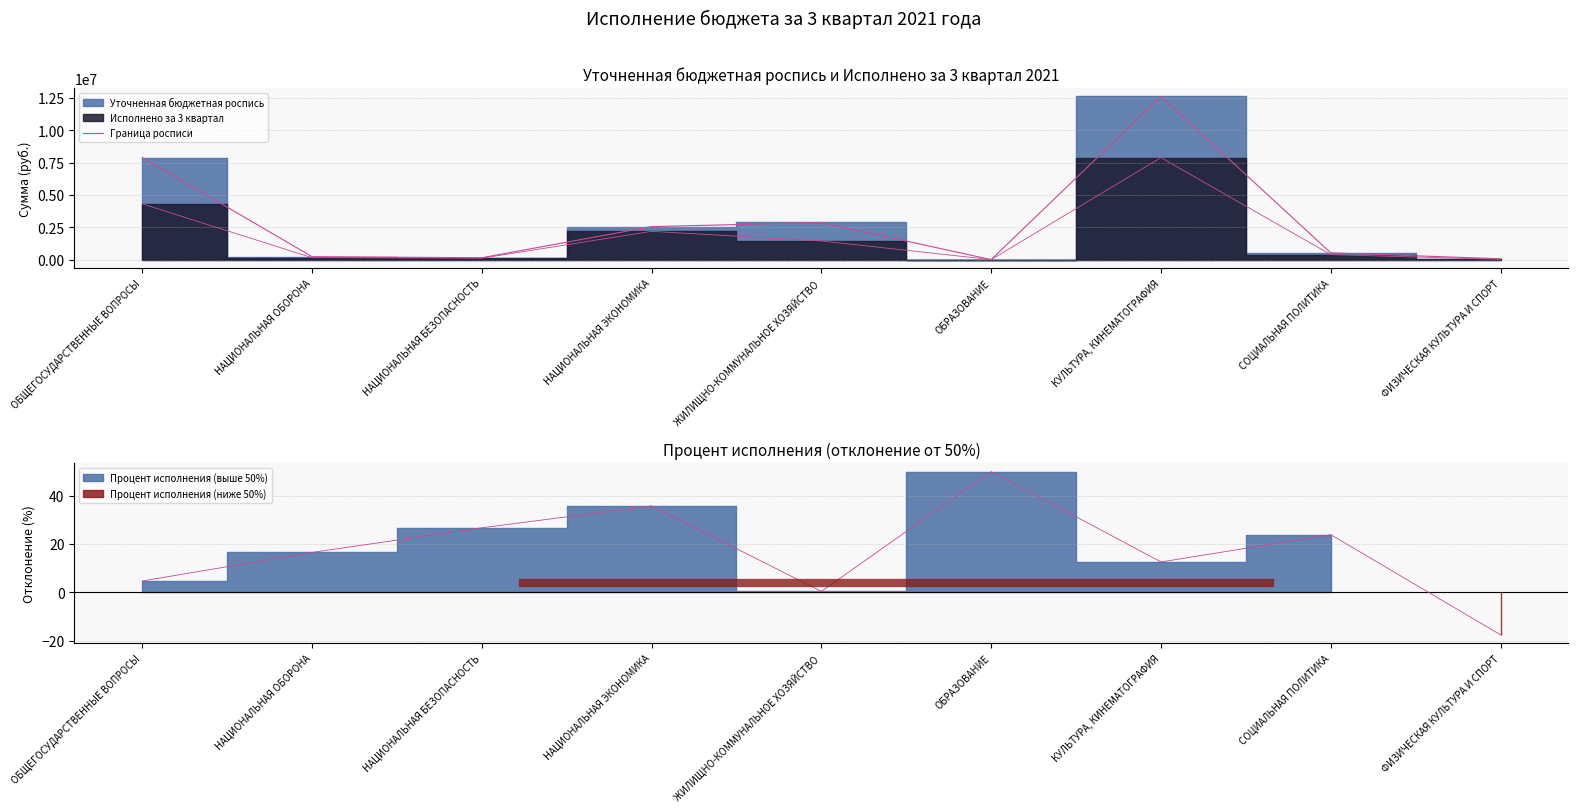

List the labels in order of value, largest first.

КУЛЬТУРА, КИНЕМАТОГРАФИЯ, ОБЩЕГОСУДАРСТВЕННЫЕ ВОПРОСЫ, ЖИЛИЩНО-КОММУНАЛЬНОЕ ХОЗЯЙСТВО, НАЦИОНАЛЬНАЯ ЭКОНОМИКА, СОЦИАЛЬНАЯ ПОЛИТИКА, НАЦИОНАЛЬНАЯ ОБОРОНА, НАЦИОНАЛЬНАЯ БЕЗОПАСНОСТЬ, ФИЗИЧЕСКАЯ КУЛЬТУРА И СПОРТ, ОБРАЗОВАНИЕ